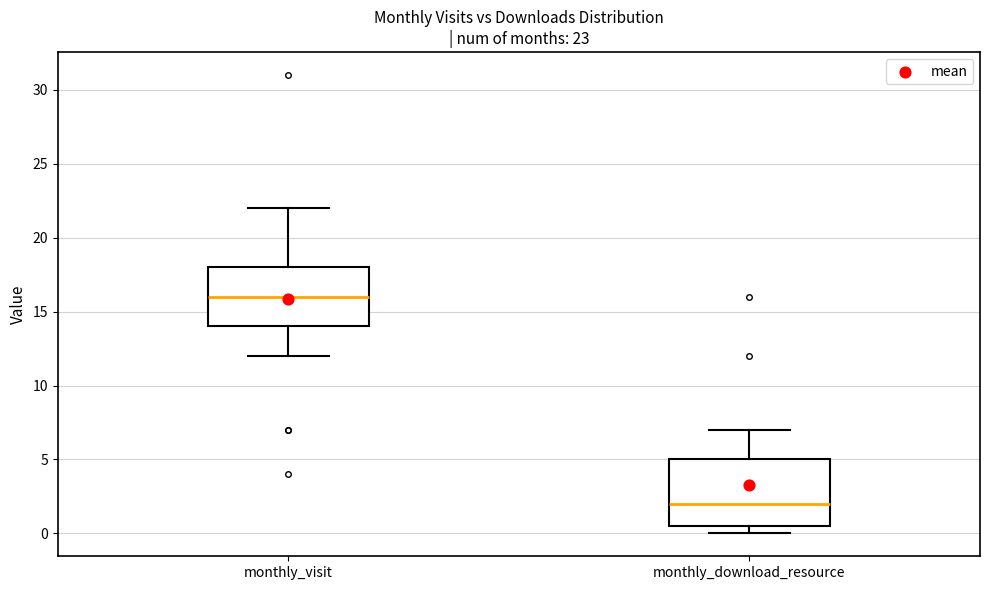

Which box's median line is the highest?

monthly_visit